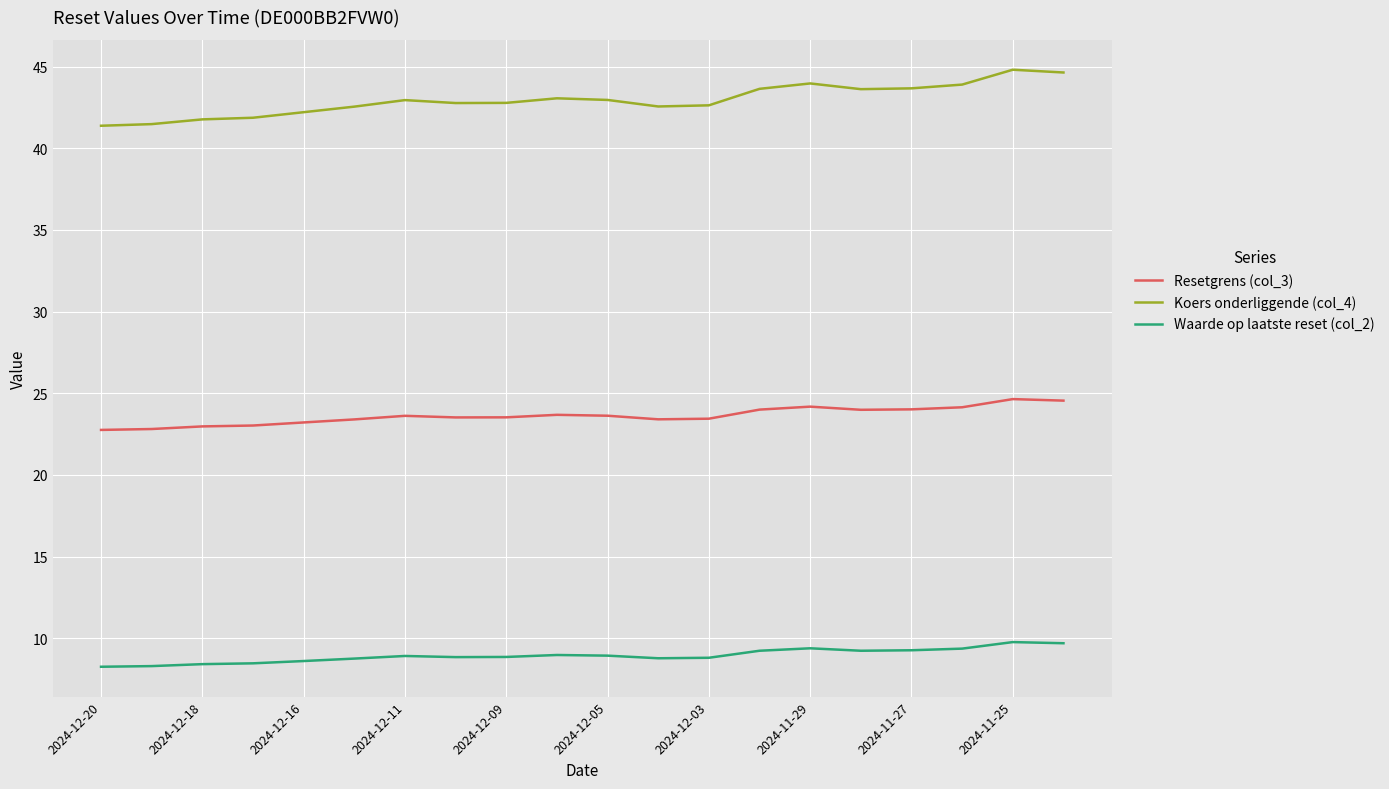

Rank the series by their average value, from lowest to highest.

Waarde op laatste reset (col_2), Resetgrens (col_3), Koers onderliggende (col_4)